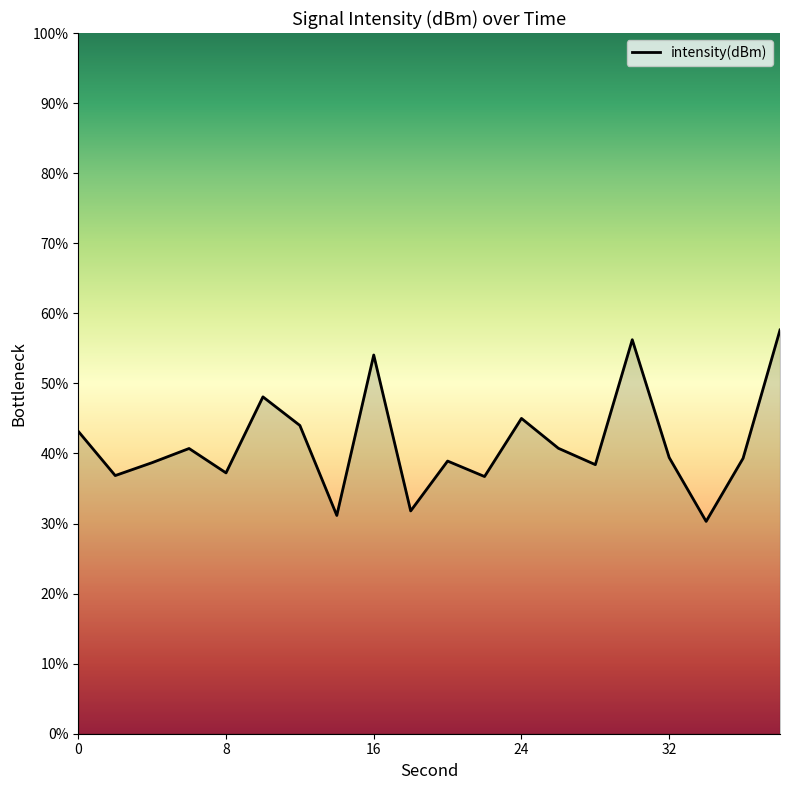

What is the minimum value shown in the chart?

30.3